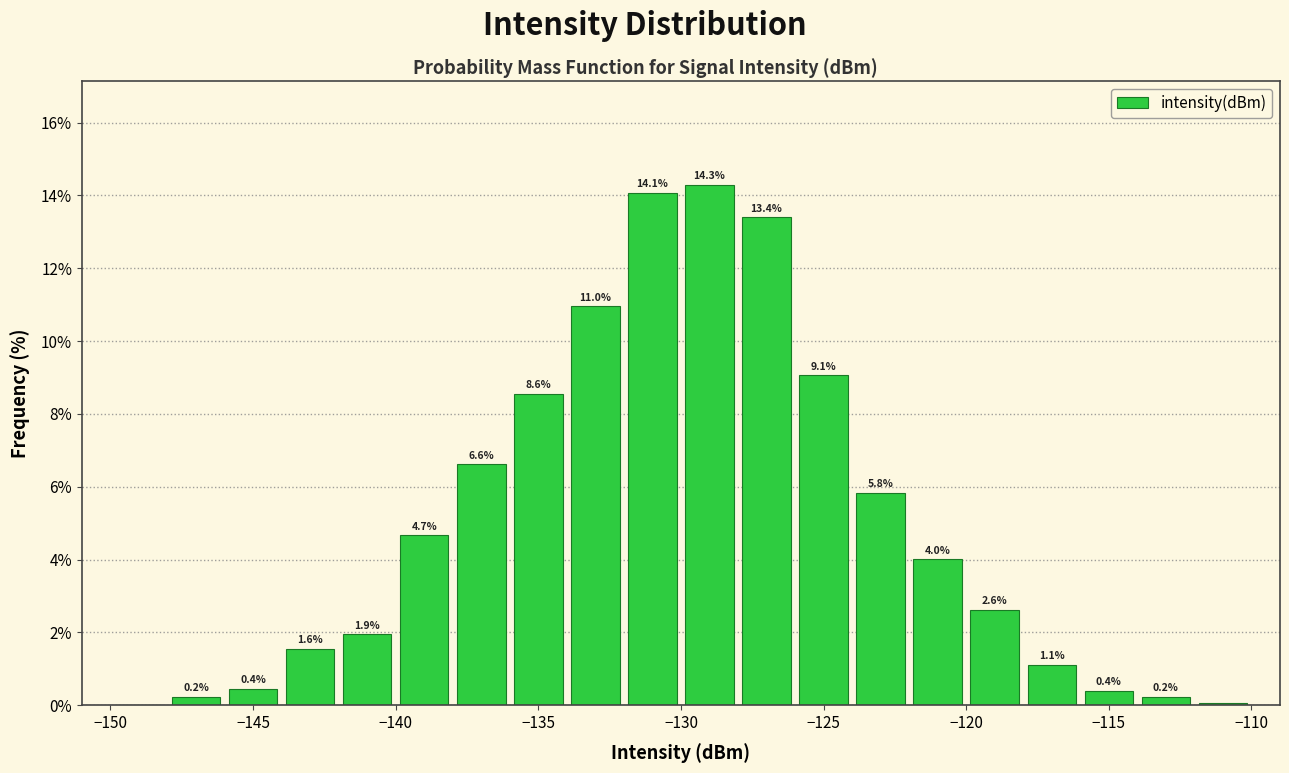

Over which range of the x-axis is the bar tallest?

-130 to -128